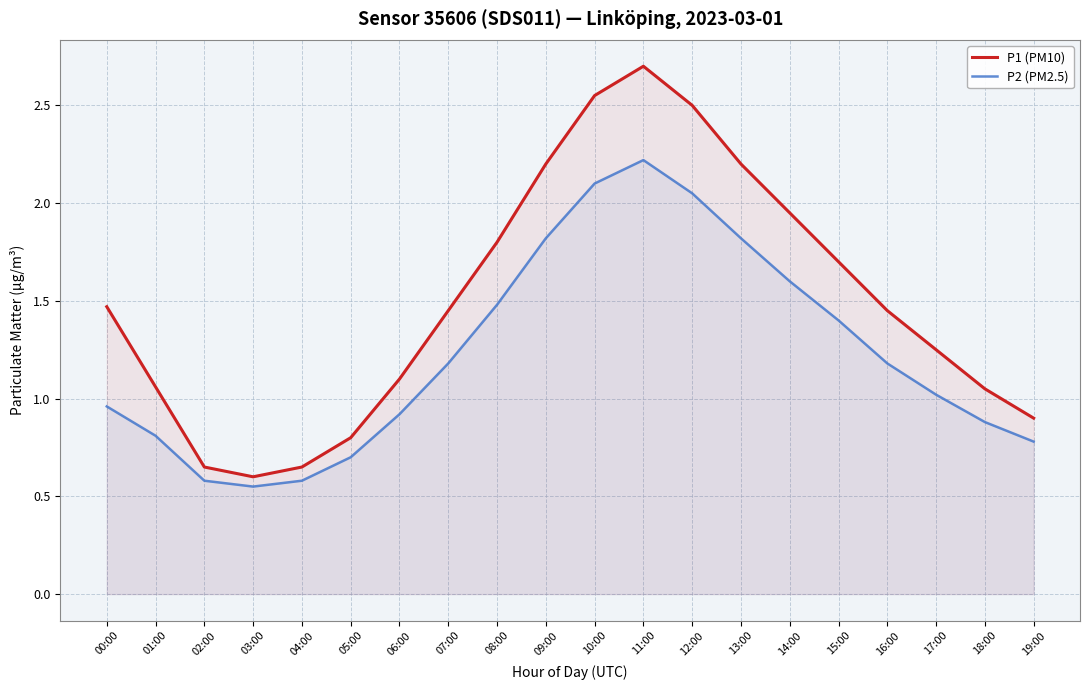

Which series has the largest total across all categories?

P1 (PM10)